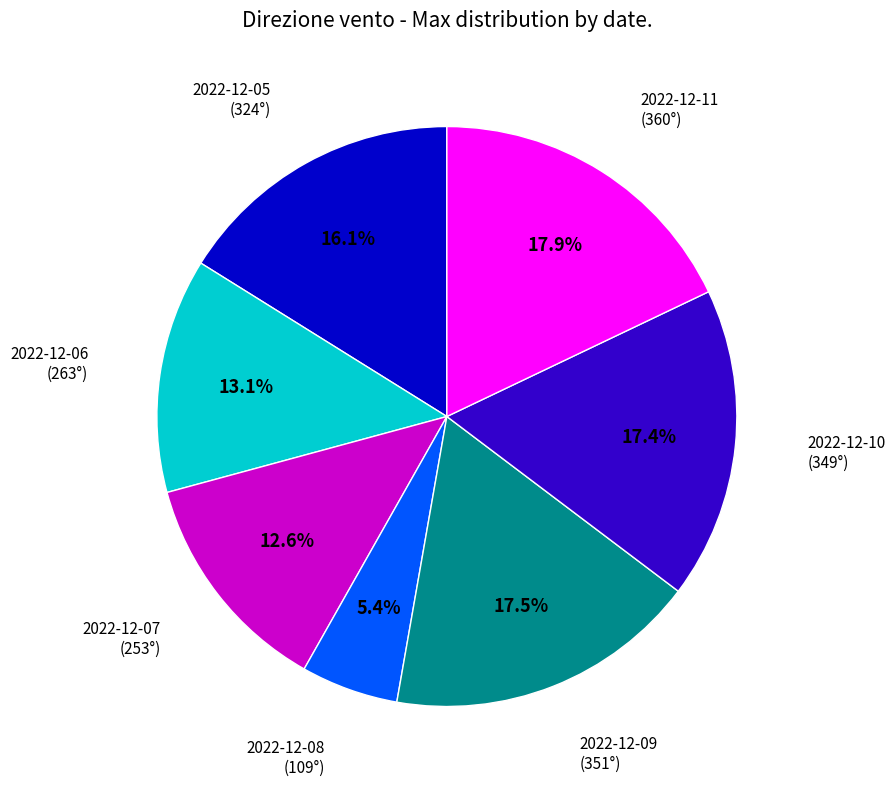

Is there a majority slice in this chart?

No